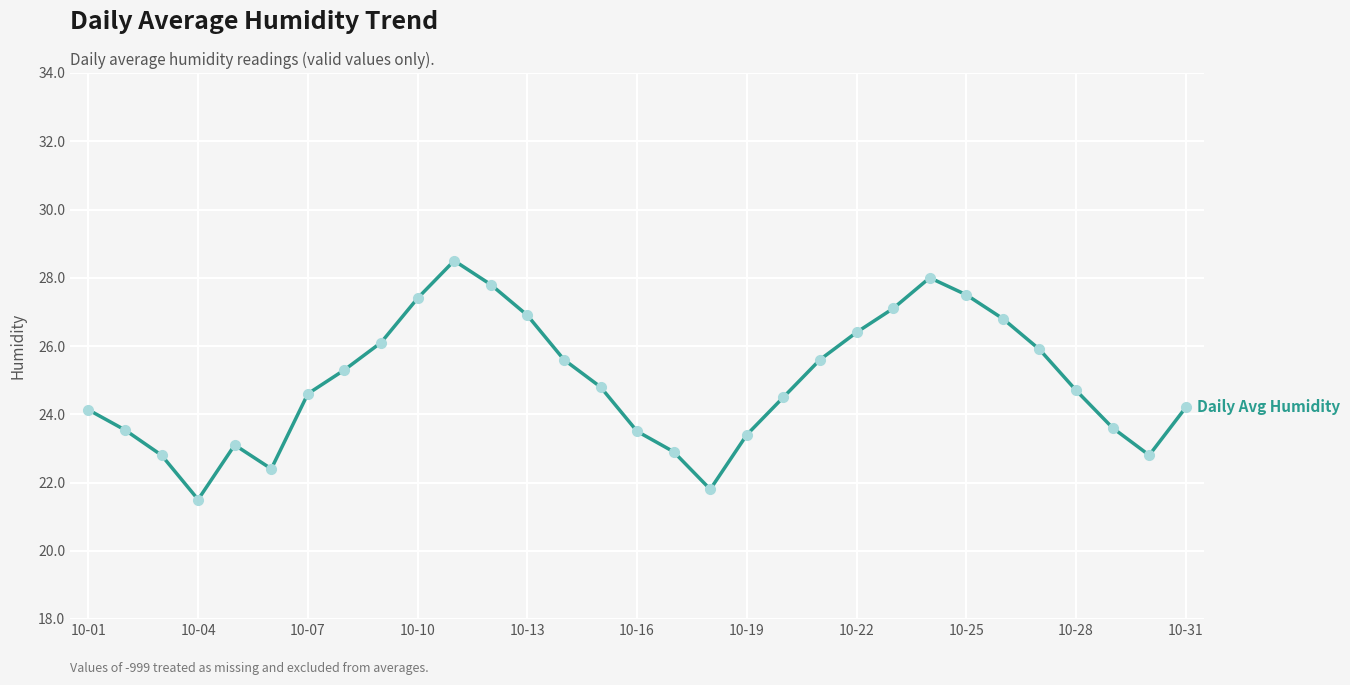

What is the greatest value displayed?

28.5